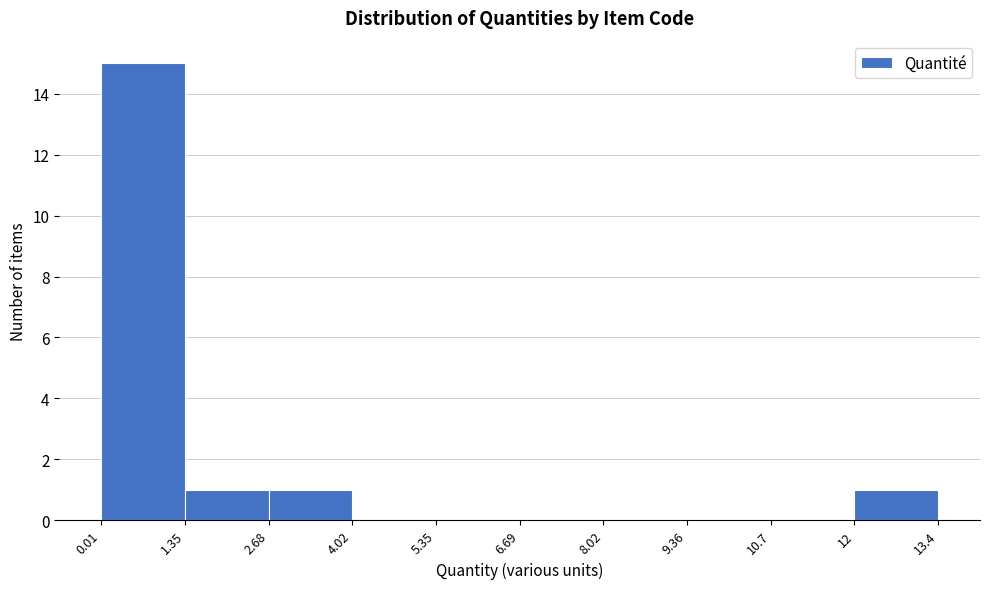

How tall is the bar that spans 1.35 to 2.68 on the x-axis? The values are not printed on the chart, so give them approximately, as read against the axis.

1